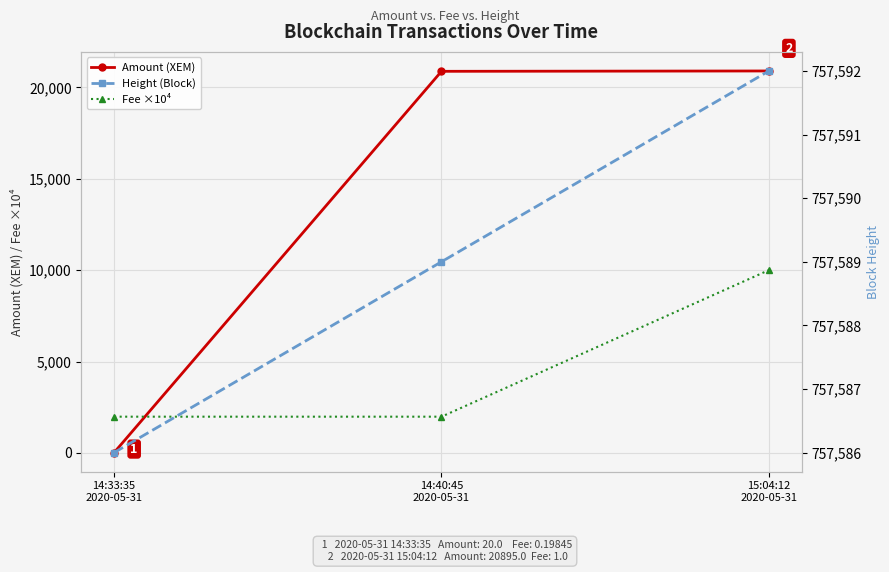

Which series has the widest spread of values?

Amount (XEM)